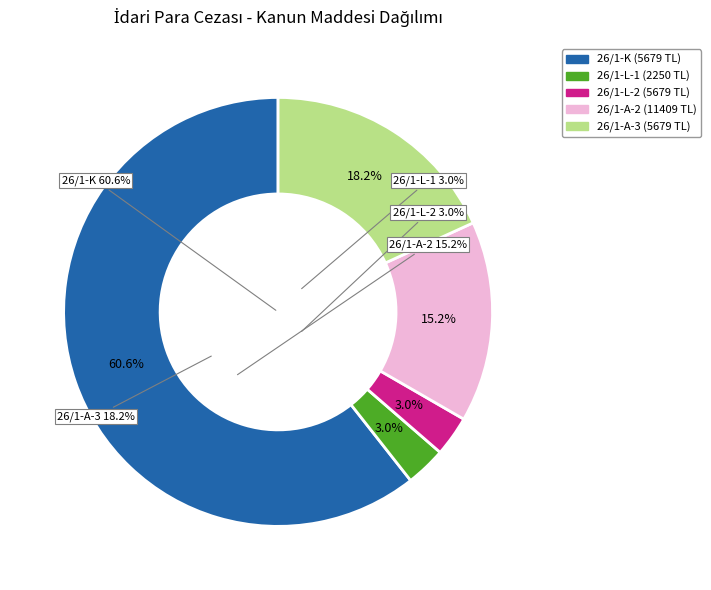

To the nearest percent, what percentage of the pie is 26/1-K?

61%